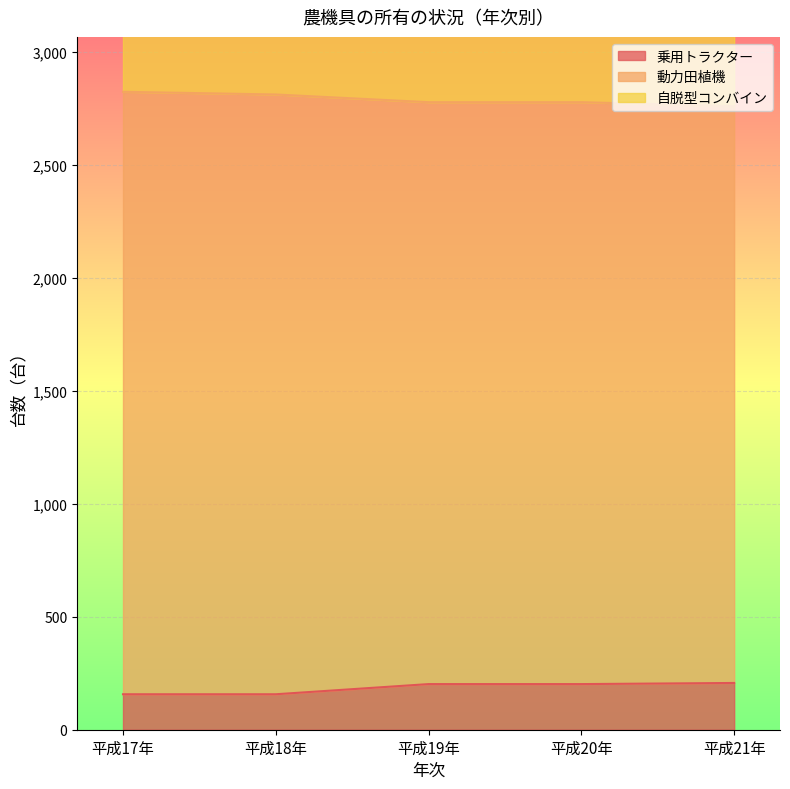

Where does the 動力田植機 series first go above 2778?

平成17年